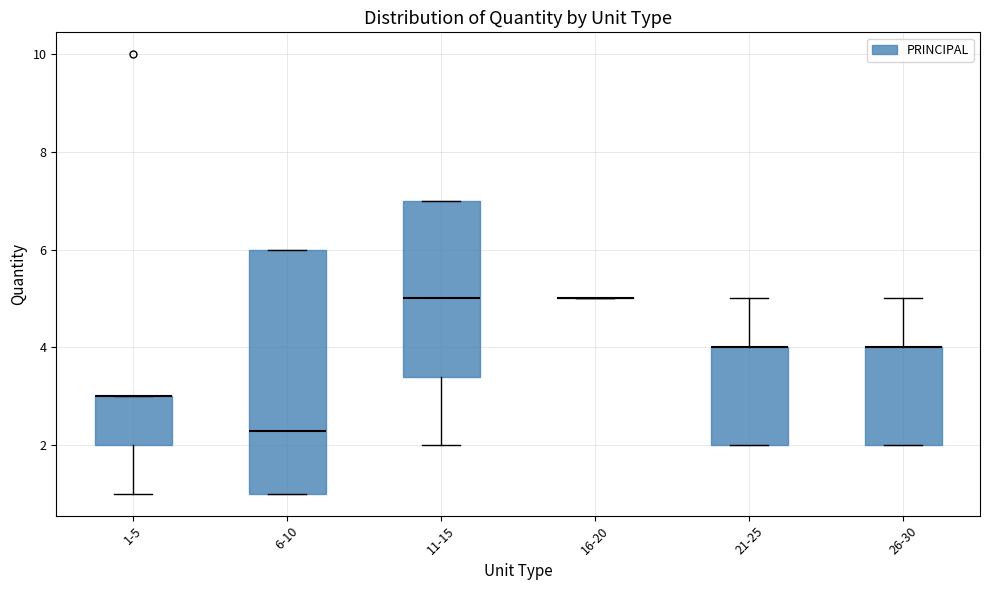

Which box is the tallest, from its lower edge to its upper edge?

6-10